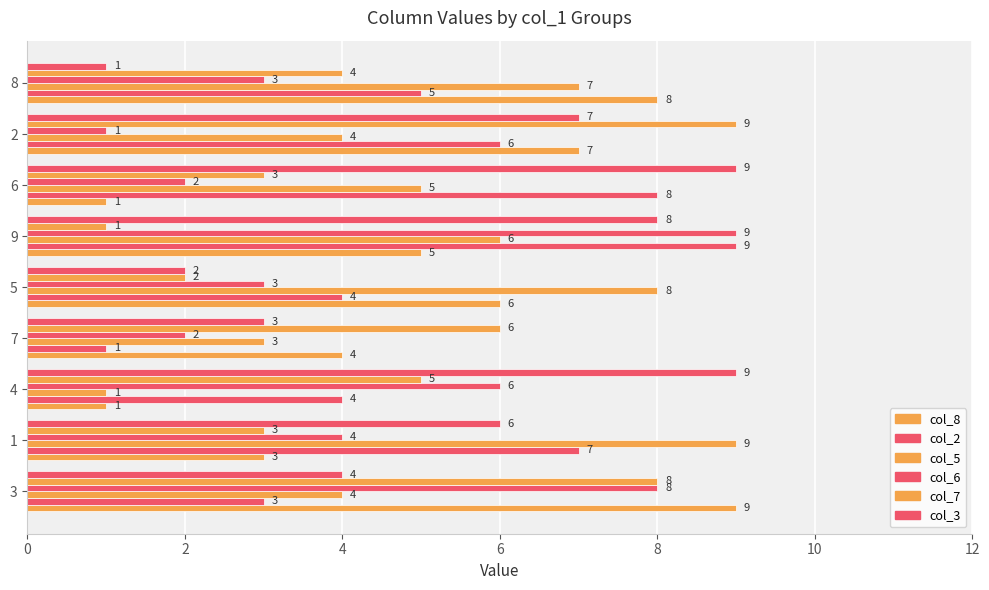

Is it true that col_6 equals 2 at 7?

True